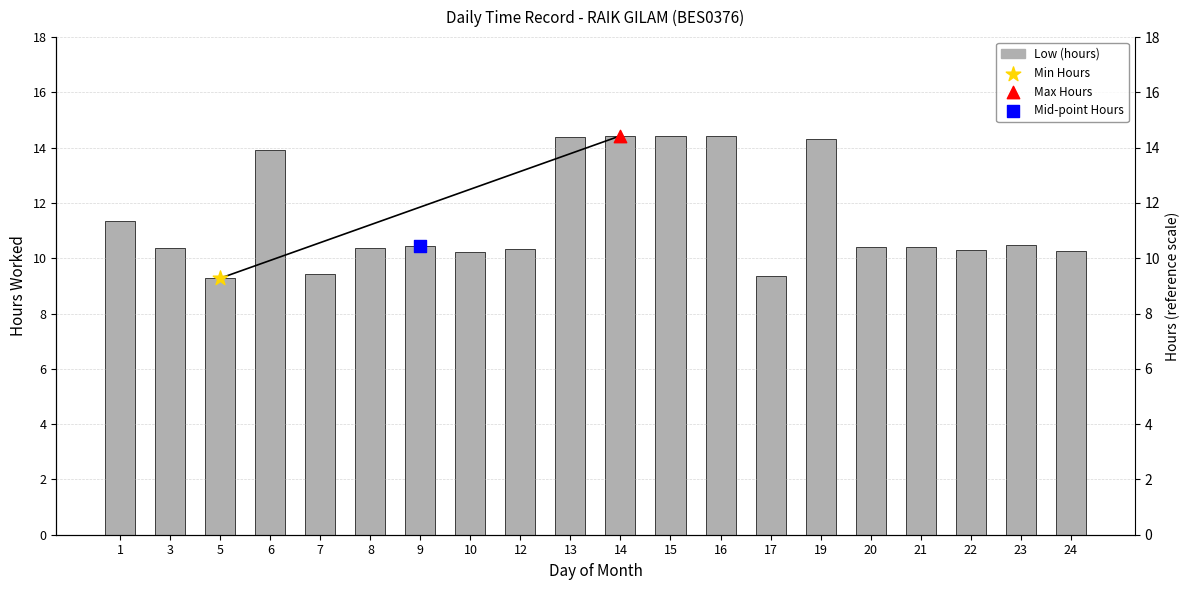

What is the change in value from 17 to 23?

+1.1